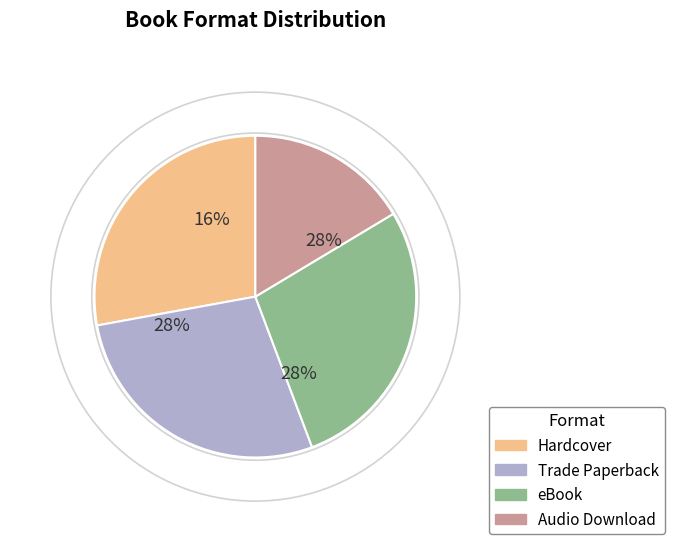

How many slices are in this pie chart?

4